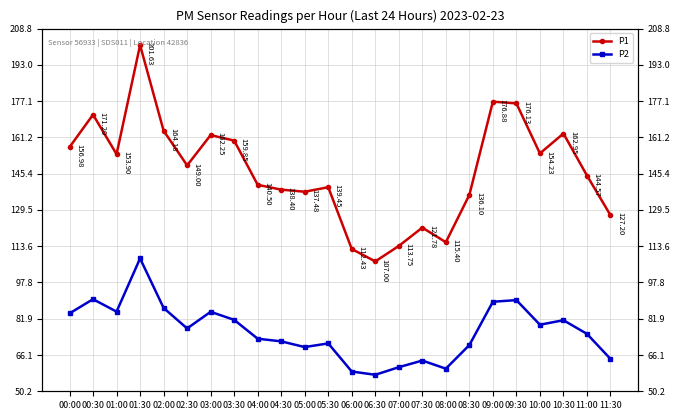

What is the average value of the P2 series?

76.5